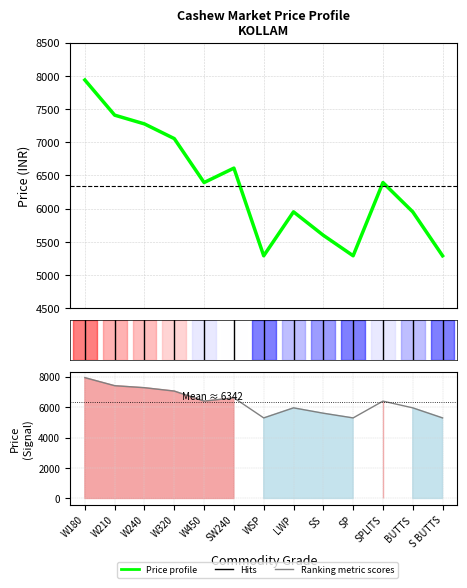

How many data points are less than 6393?

6